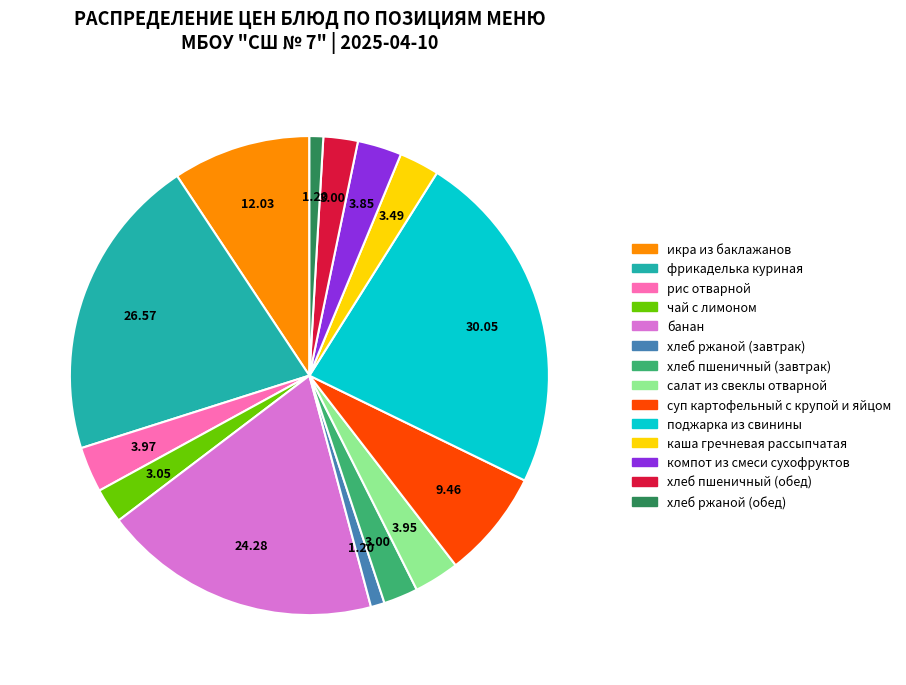

Which slice is the largest?

поджарка из свинины